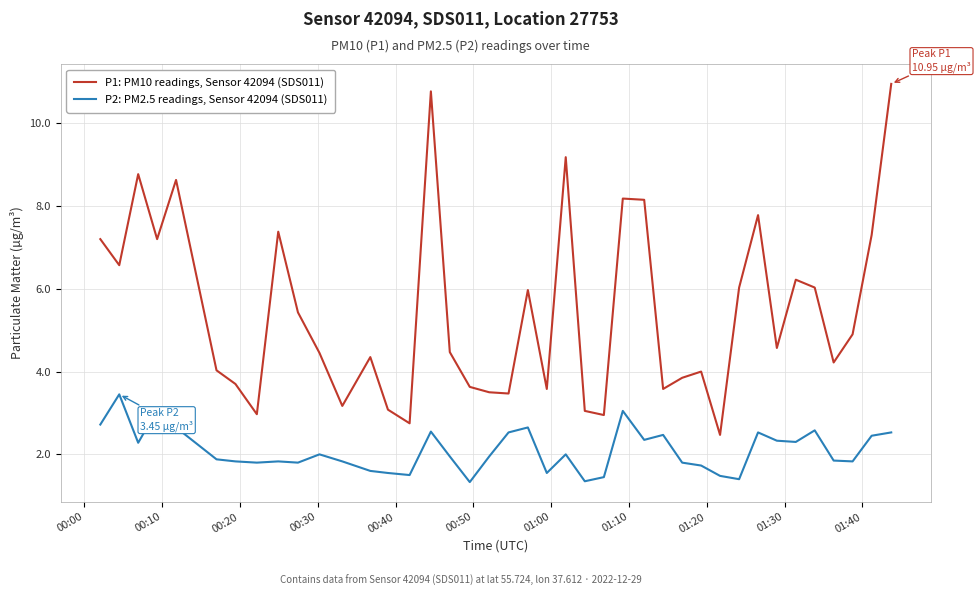

Which series has the largest total across all categories?

P1: PM10 readings, Sensor 42094 (SDS011)